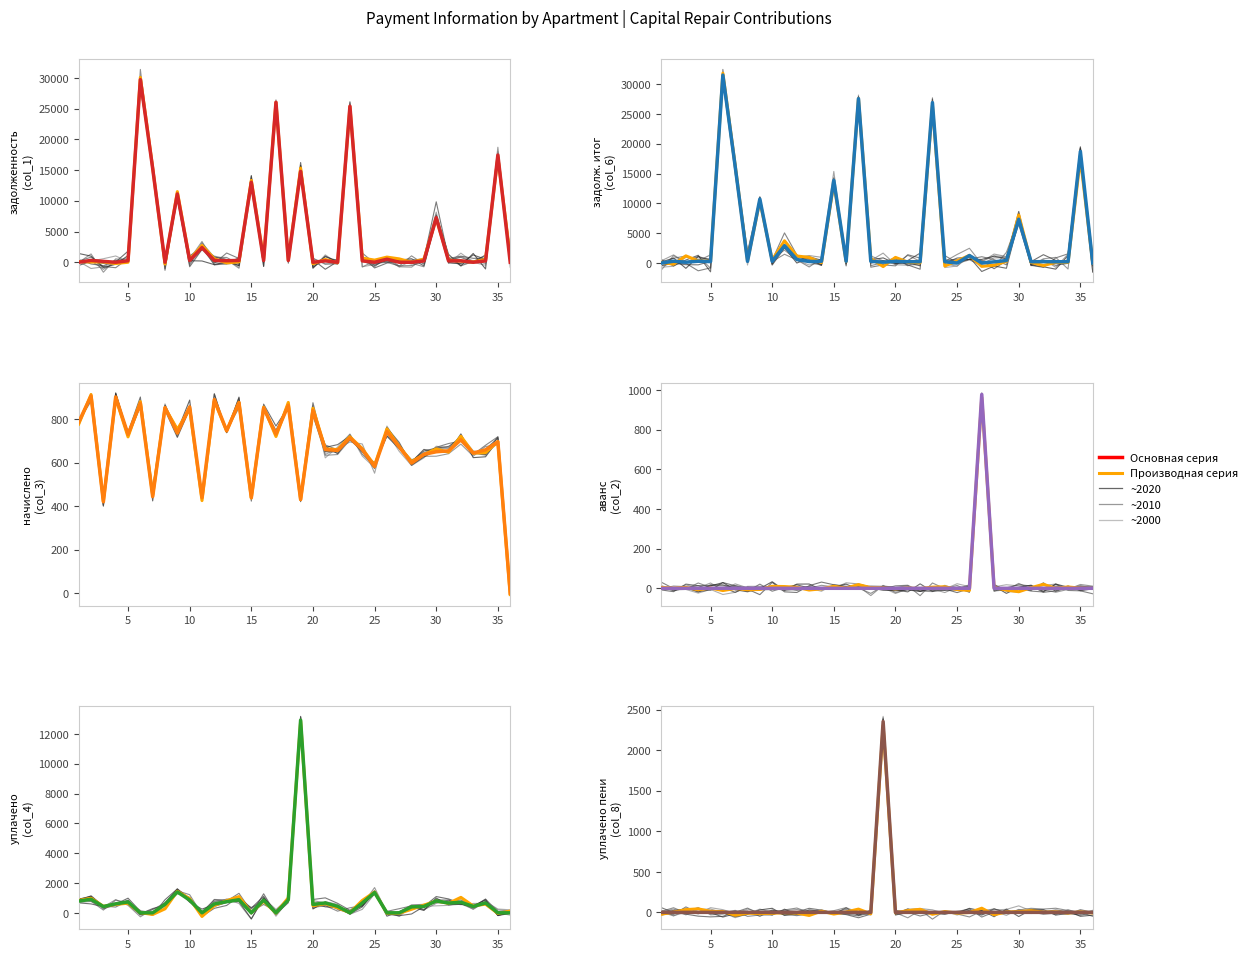

True or false: начислено (col_3) and аванс (col_2) intersect in this chart.

True